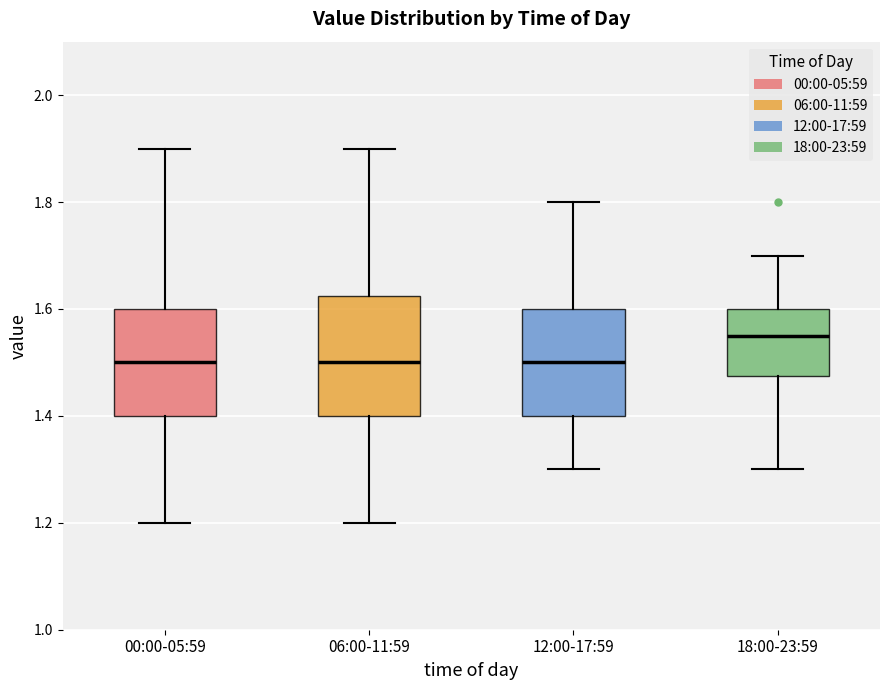

Reading left to right, read every box against the y-axis: the position of its median line, the range the box covers, and the ends of its whiskers. The values are not printed on the chart, so give them approximately, as read against the axis.

00:00-05:59: median 1.50, box 1.40 to 1.60, whiskers 1.20 to 1.90
06:00-11:59: median 1.50, box 1.40 to 1.62, whiskers 1.20 to 1.90
12:00-17:59: median 1.50, box 1.40 to 1.60, whiskers 1.30 to 1.80
18:00-23:59: median 1.56, box 1.48 to 1.60, whiskers 1.30 to 1.70